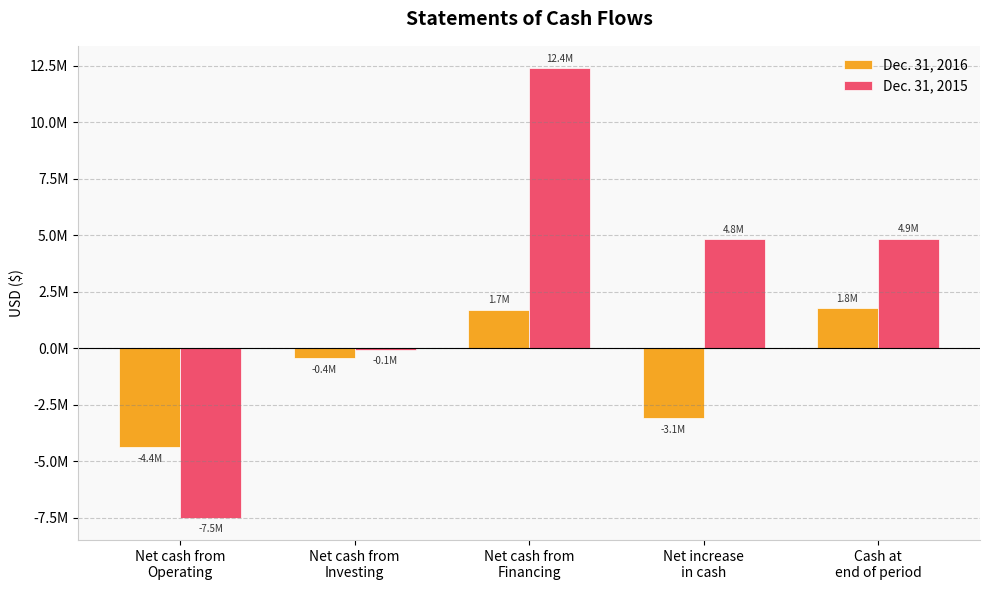

What are all the series names shown in the legend?

Dec. 31, 2016, Dec. 31, 2015